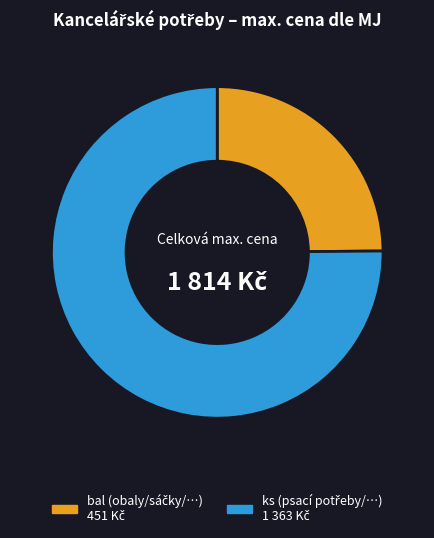

Does any single category account for the majority?

Yes